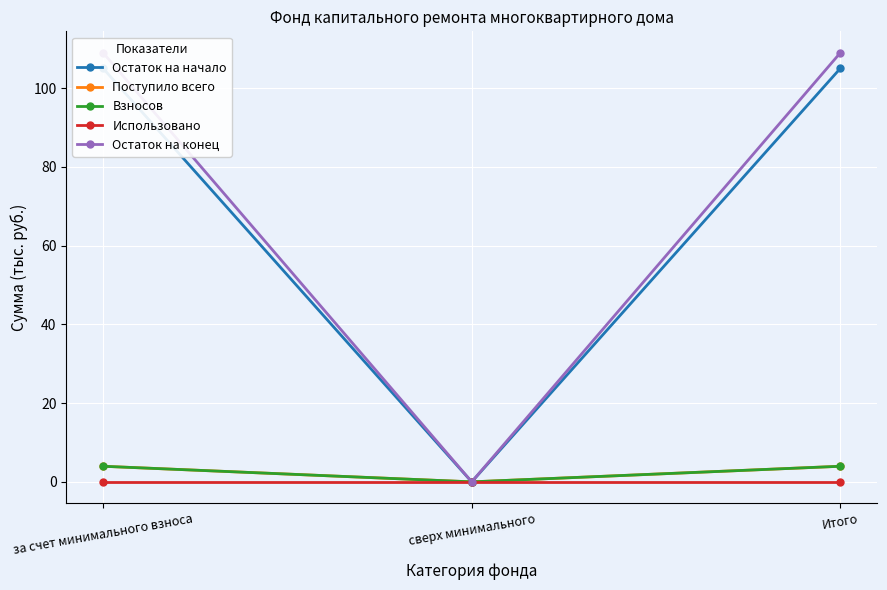

Which series changed the most between сверх минимального and Итого?

Остаток на конец